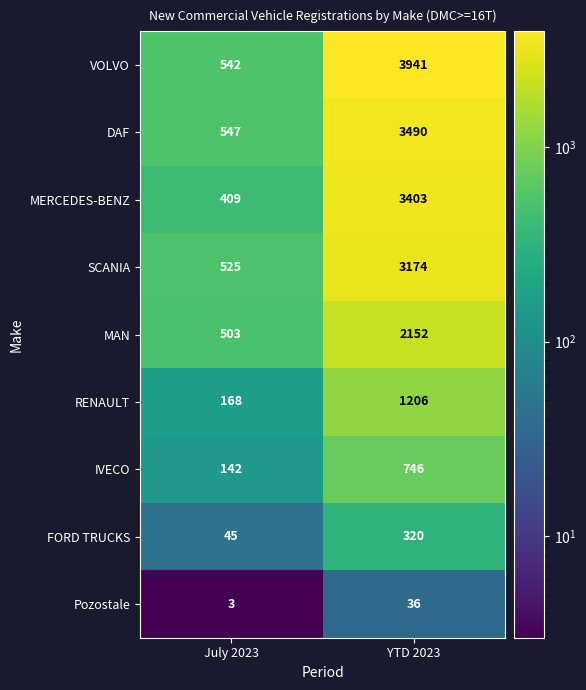

What is the total value across all series at YTD 2023?

18468